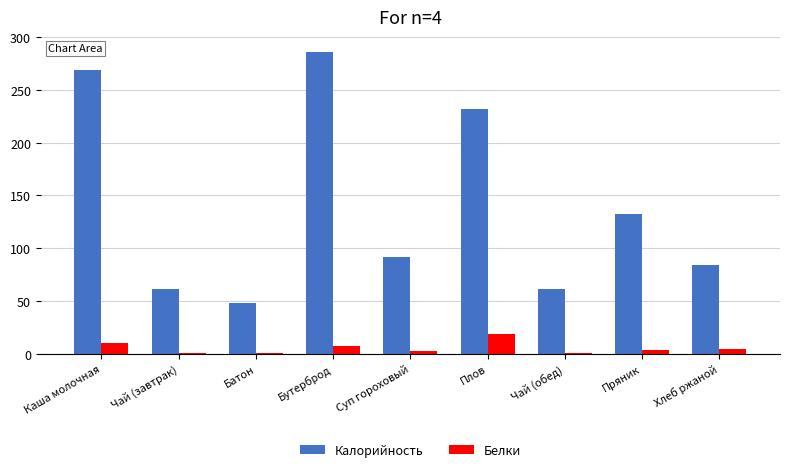

How many data points does each series have?

9